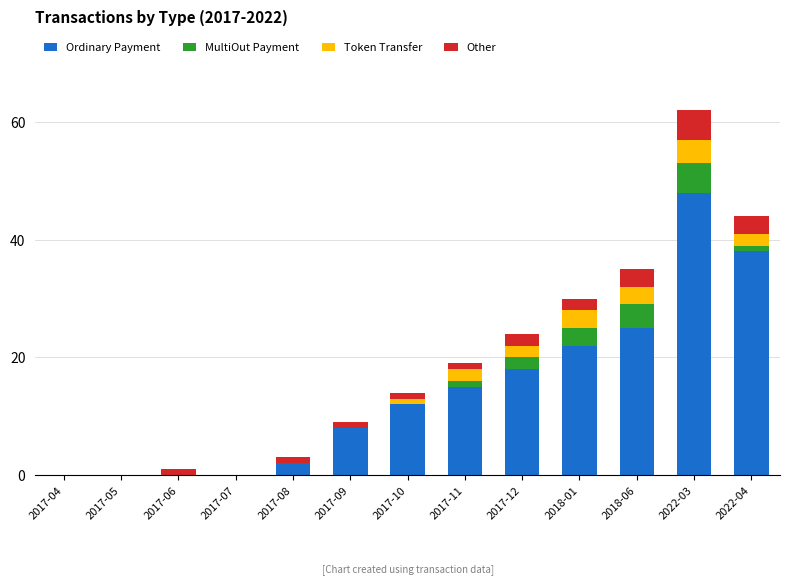

Which category has the highest value in the Ordinary Payment series?

2022-03